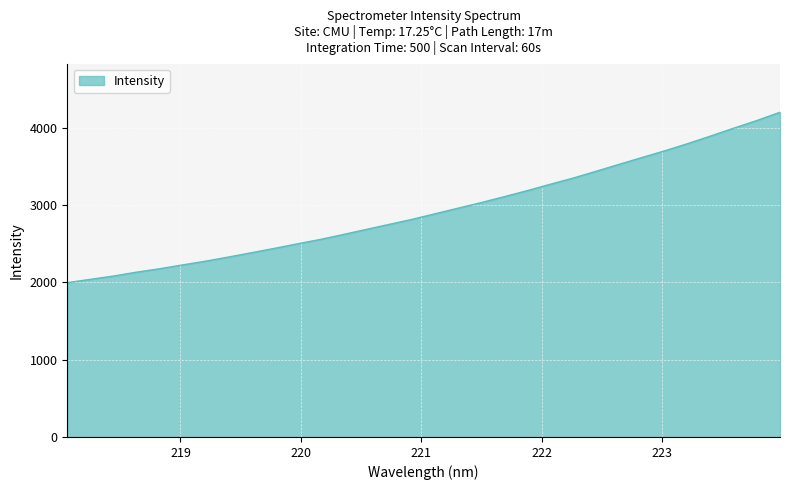

How many lines are shown in the chart?

1